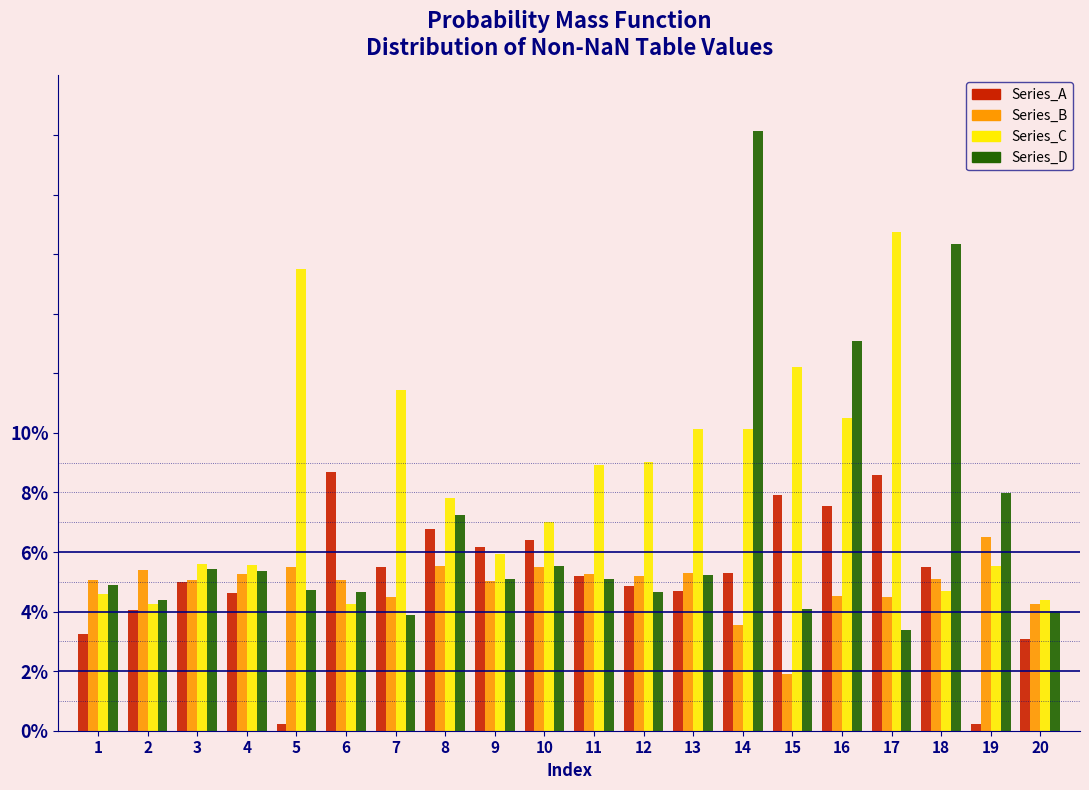

Does the chart contain any negative values?

No